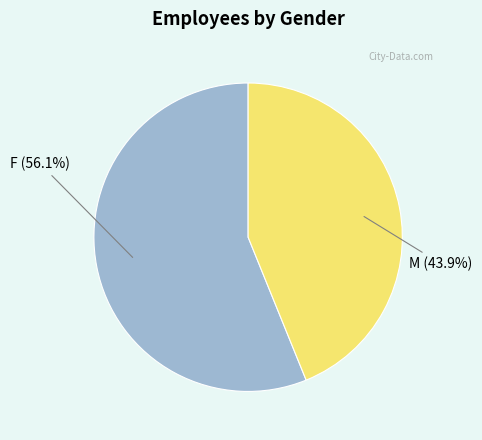

What is the ratio of the value at M to the value at F?

0.8